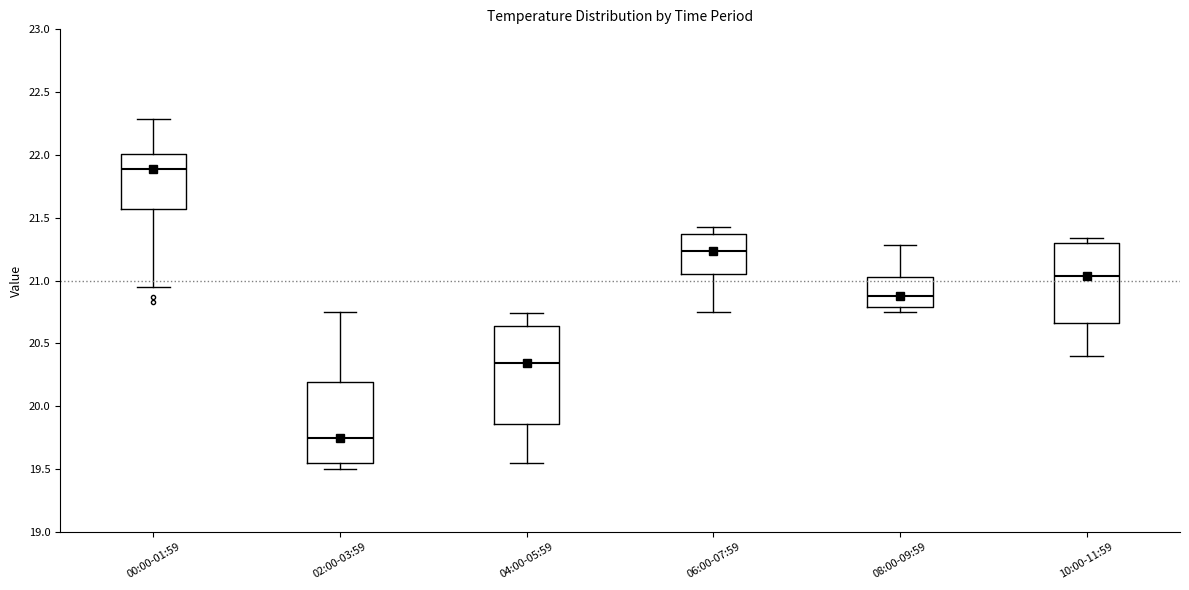

Comparing the boxes themselves (not the whiskers), which one is the tallest?

04:00-05:59